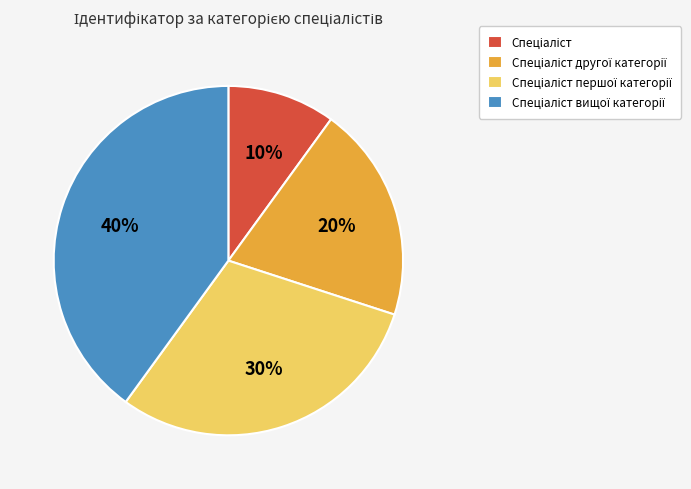

To the nearest percent, what is the average slice percentage?

25%